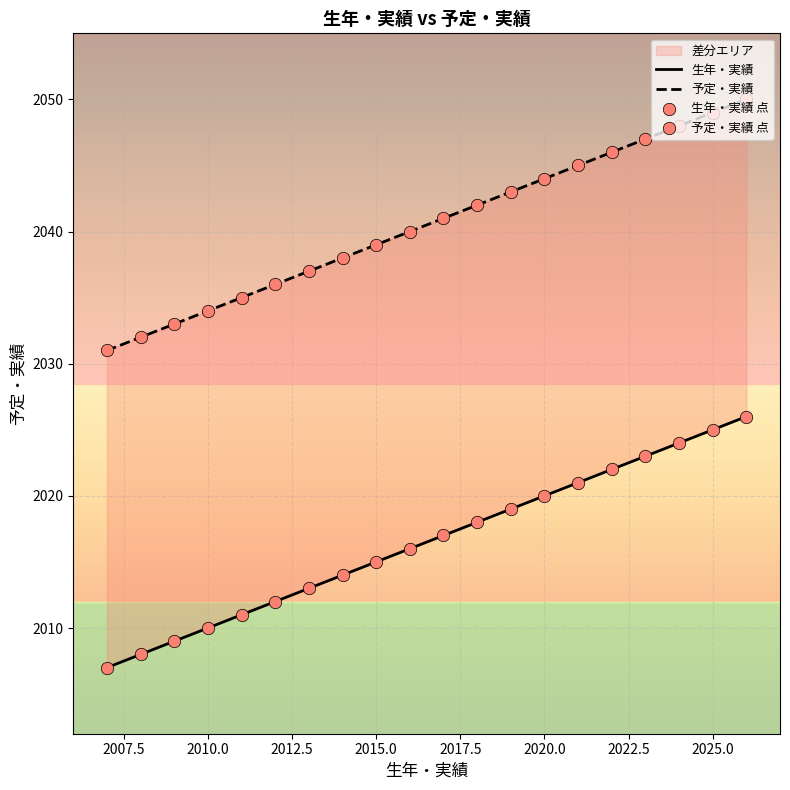

At which category is the sum across all series the highest?

2026